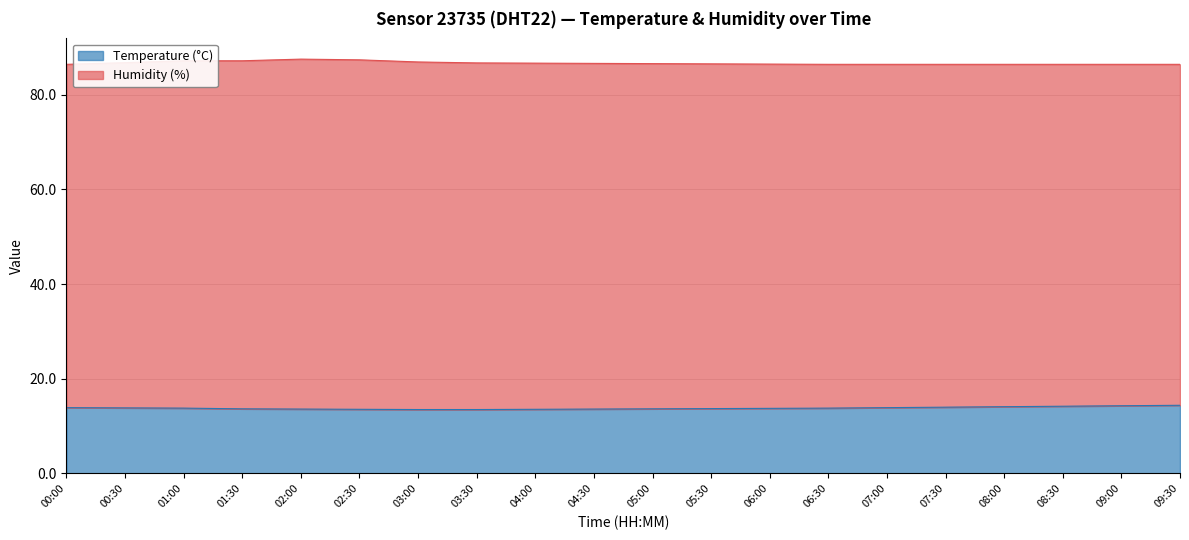

What is the value of the 17th point from the left?

14.1